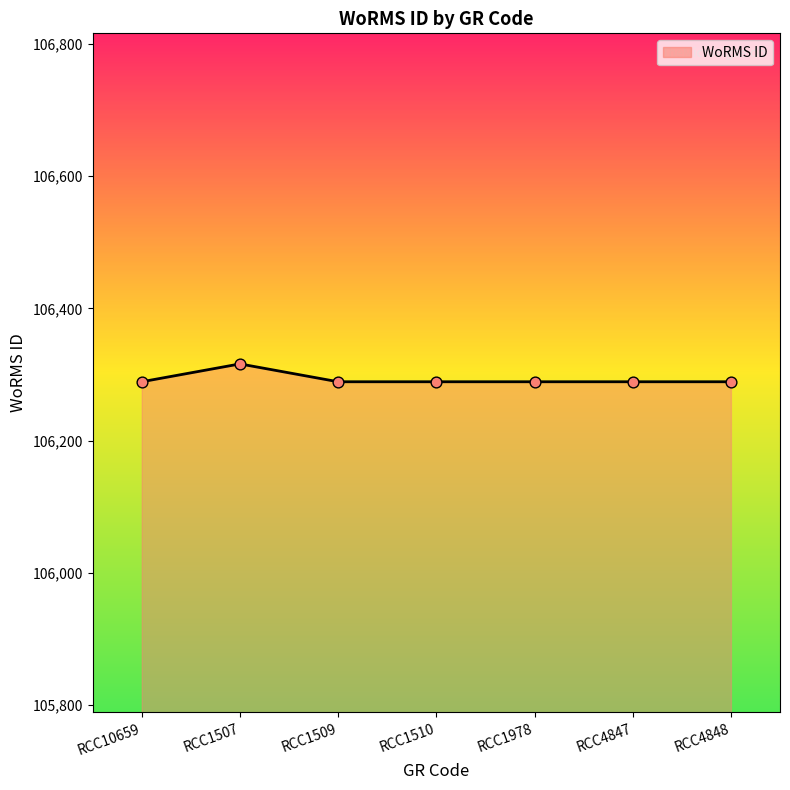

Which has a higher value, RCC1507 or RCC1978?

RCC1507